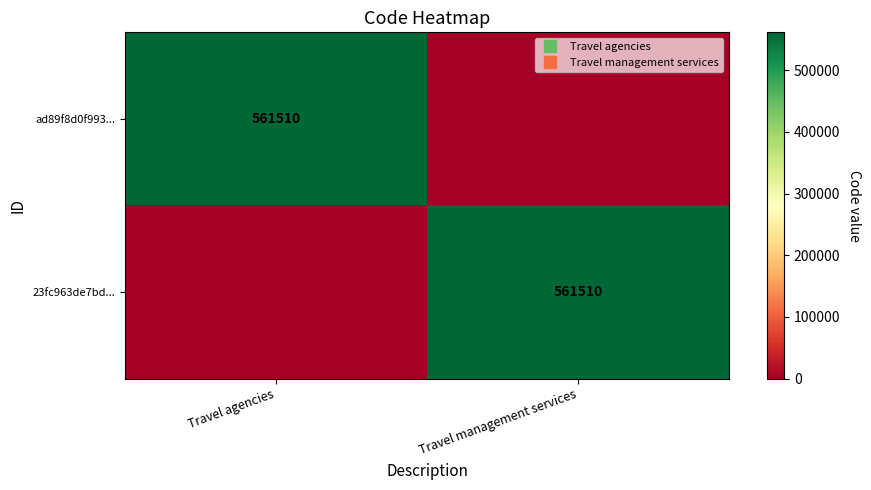

Between Travel agencies and Travel management services, which series saw the biggest shift?

ad89f8d0f993...